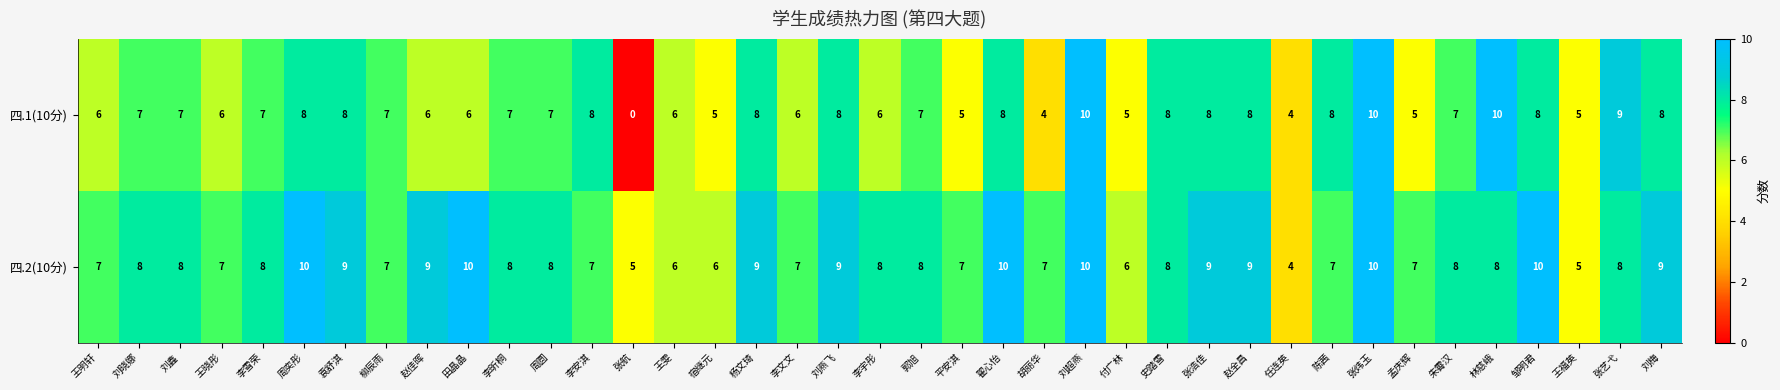

Which category has the lowest value across all series?

张航